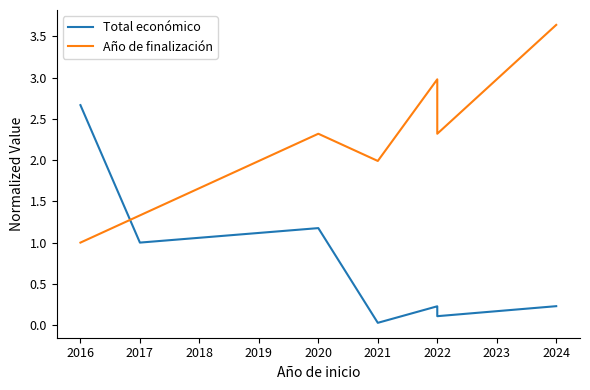

How many interior local peaks does the Total económico series have?

2